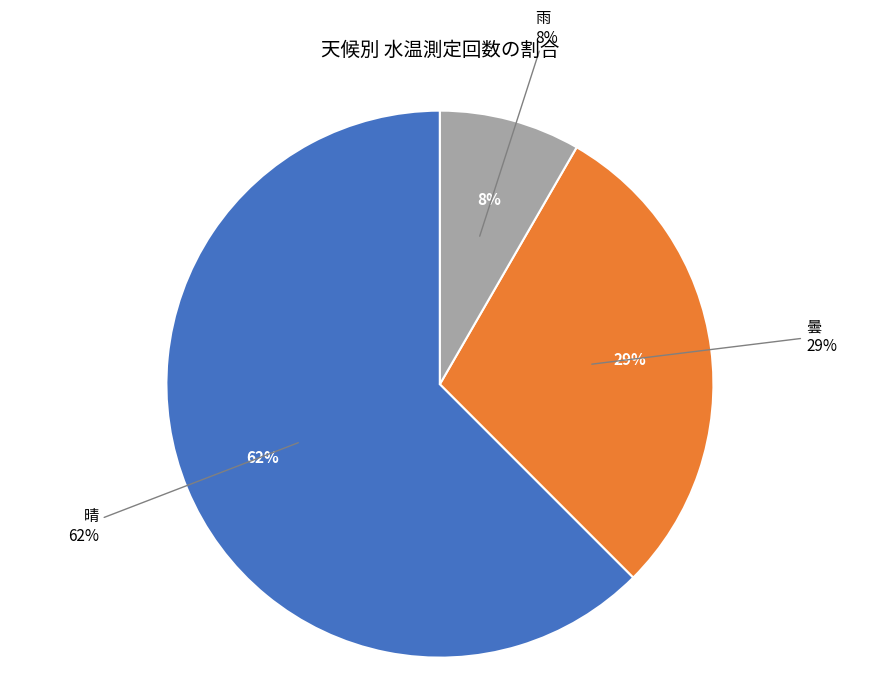

Is 雨 the majority of the pie?

No